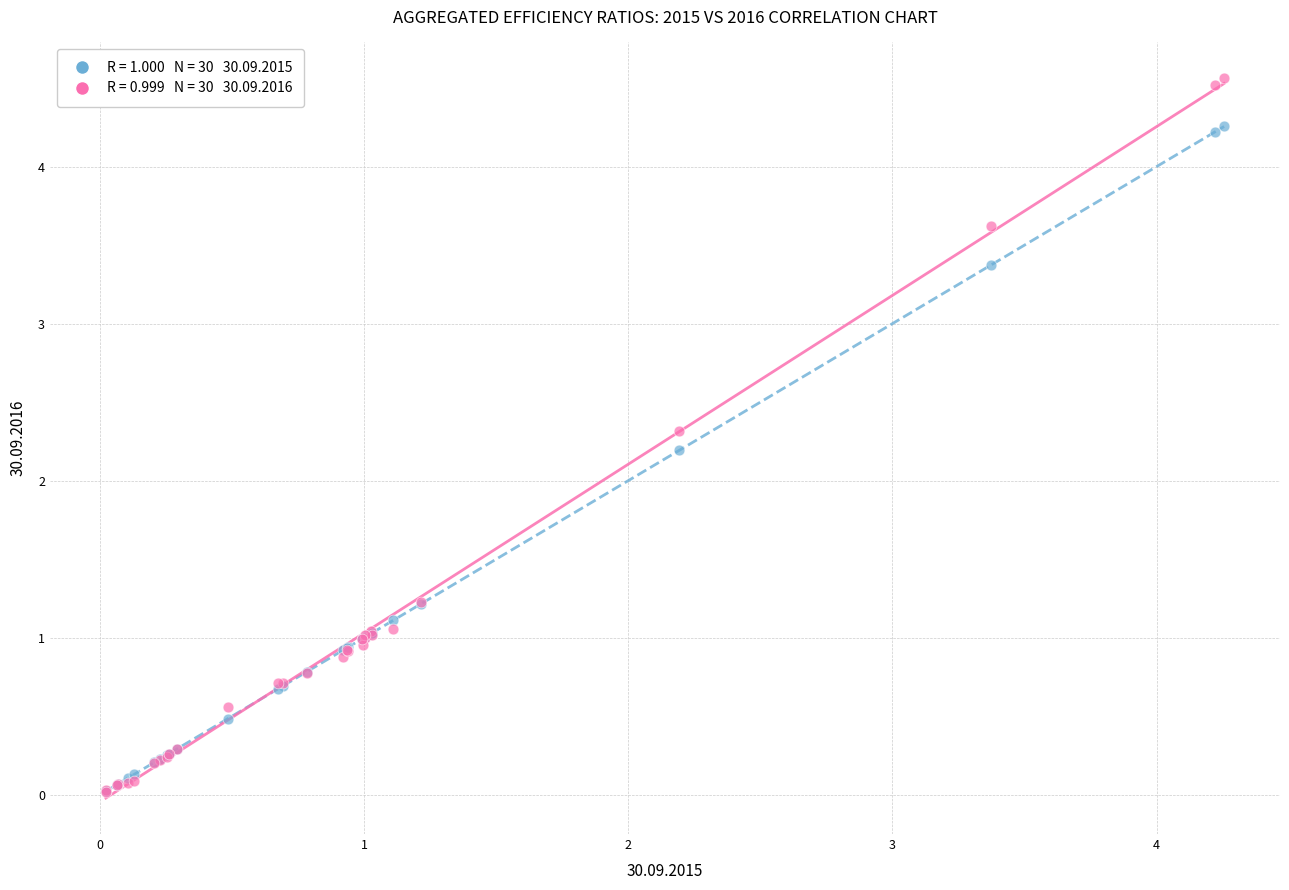

Across all series, what Y value is closest to 2?

2.2